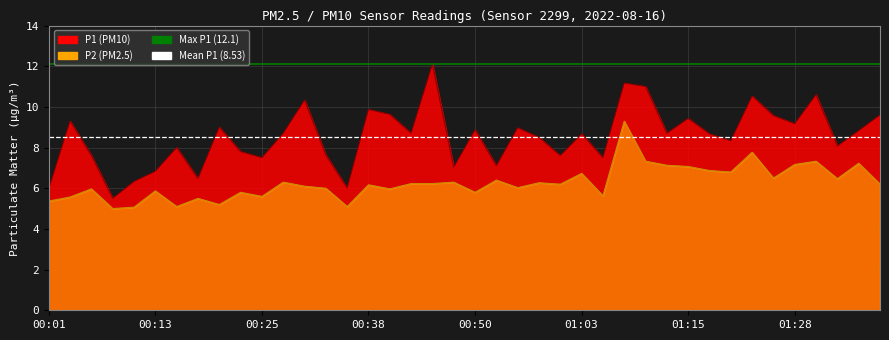

Between 00:13 and 00:01, which is larger?

00:13